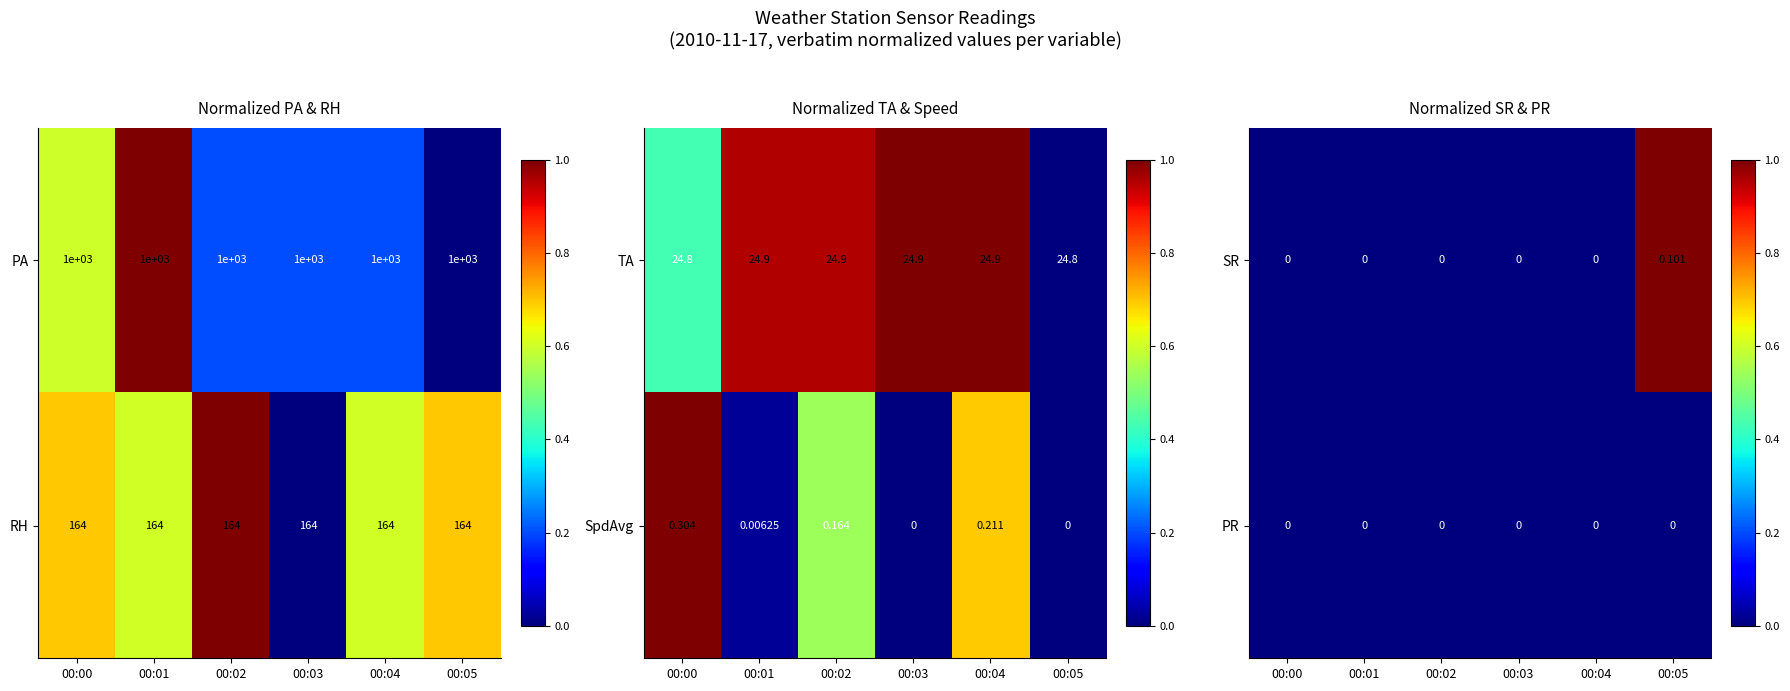

The RH series shows 64 at 00:03. True or false?

False